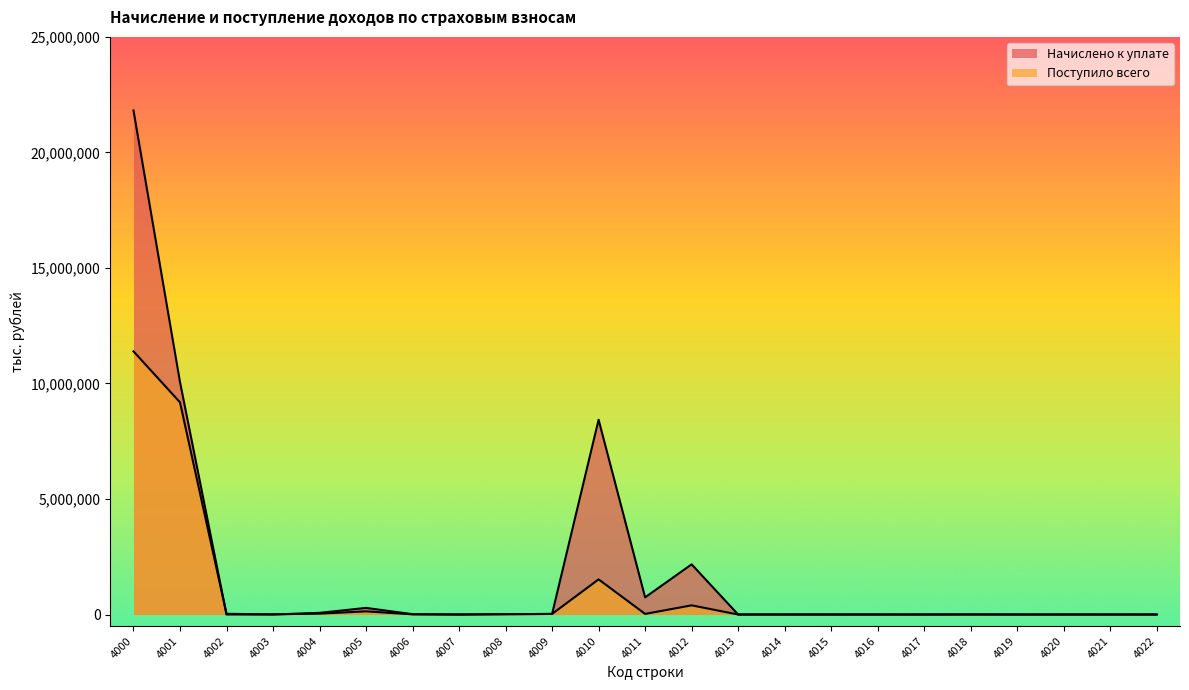

What value does the Поступило всего series have at 4001?

9183498